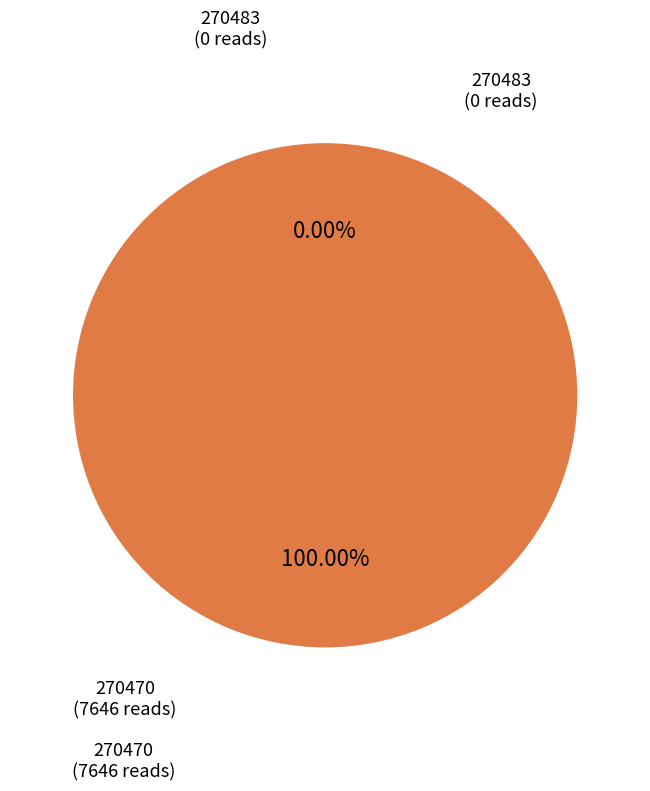

Which slice represents more than half of the pie?

270470